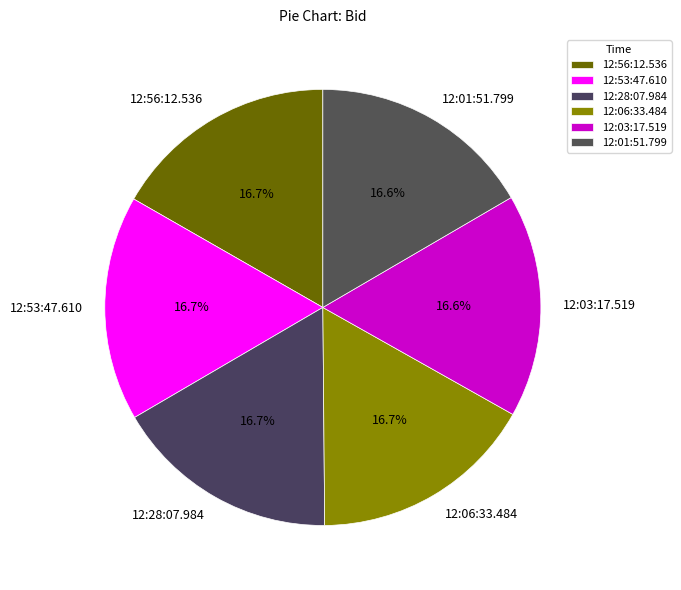

To the nearest percent, what is the combined percentage of 12:53:47.610 and 12:03:17.519?

33%